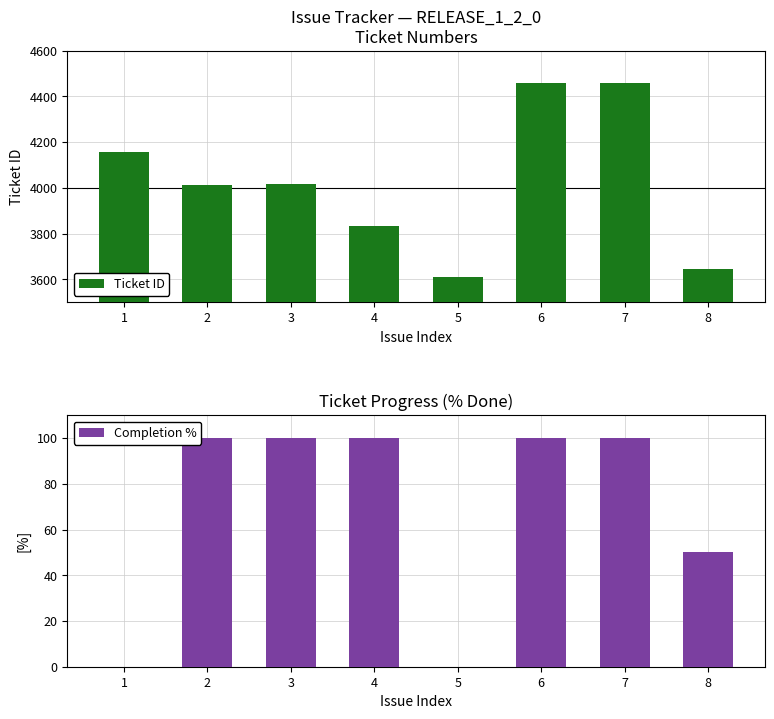

At how many categories does at least one series exceed 3476?

8